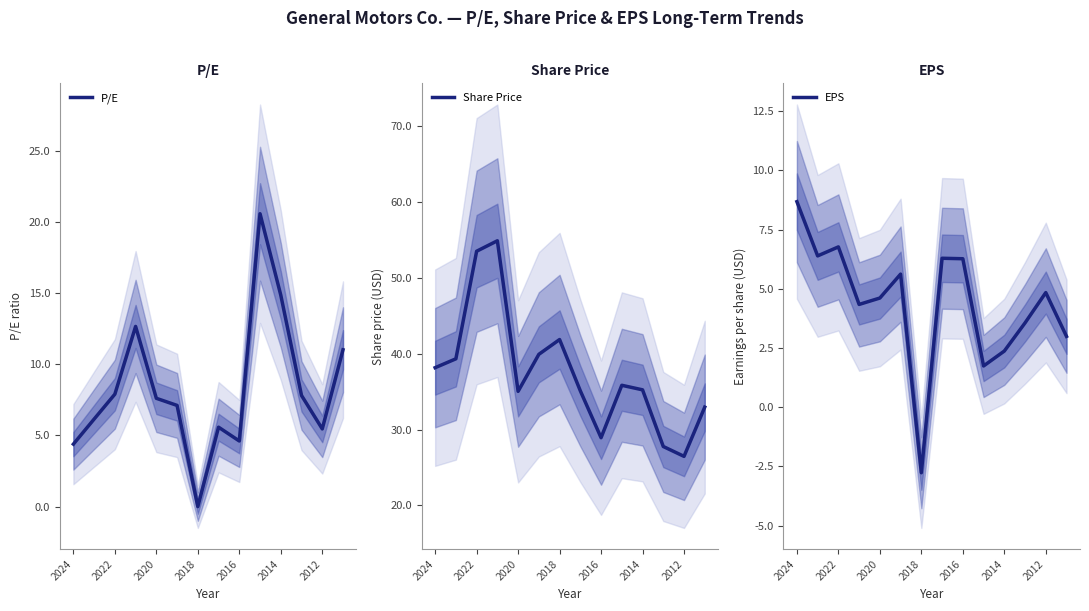

Where does the EPS series first go above 4?

2024